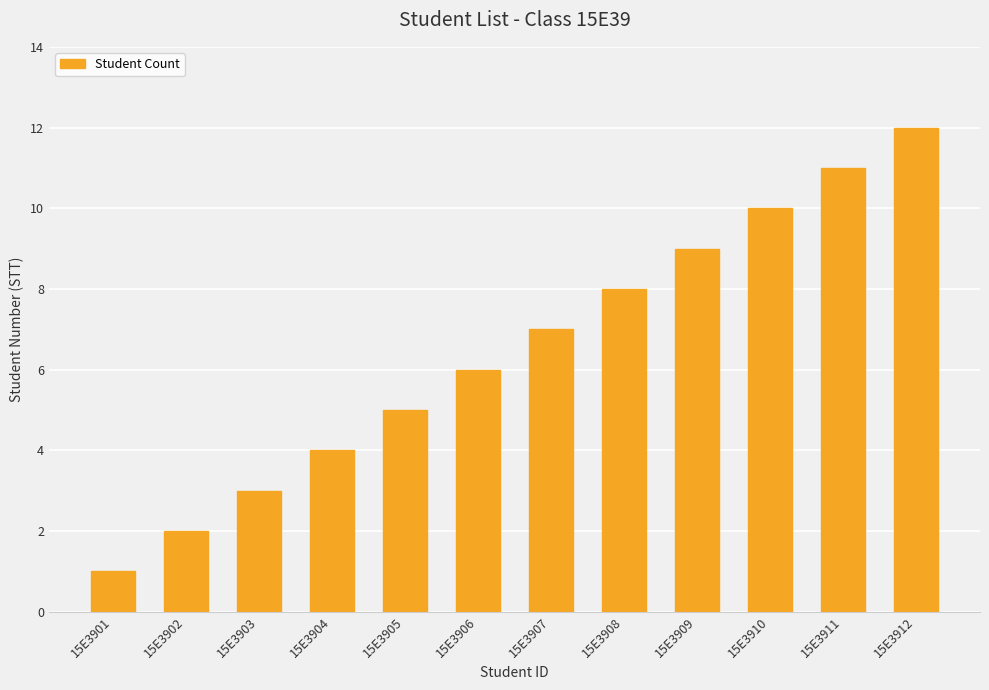

True or false: the data shows 2 at 15E3902.

True